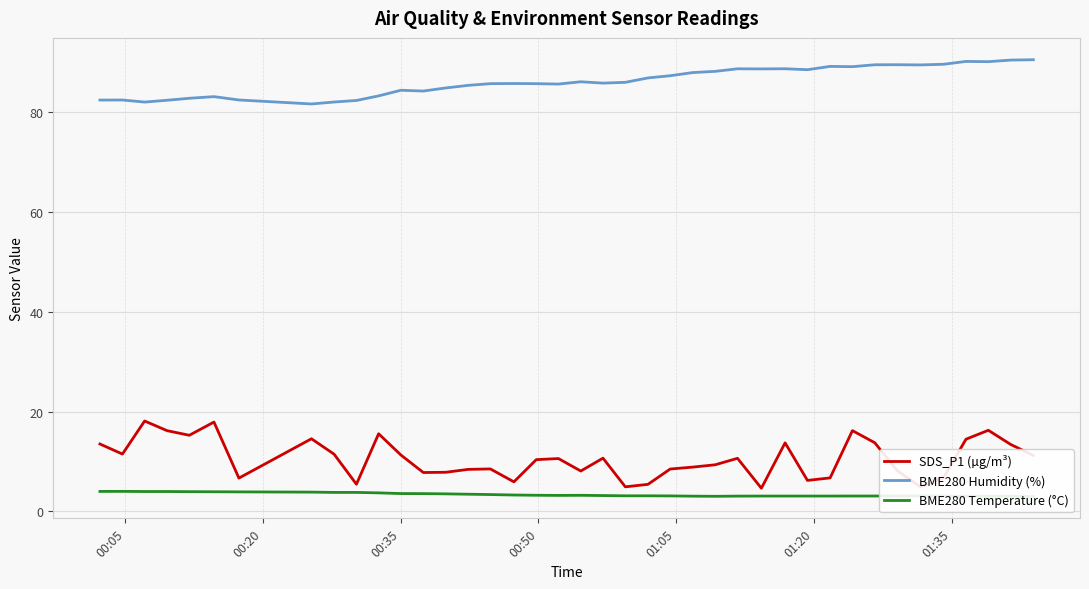

True or false: BME280 Humidity (%) and SDS_P1 (µg/m³) cross at least once.

False